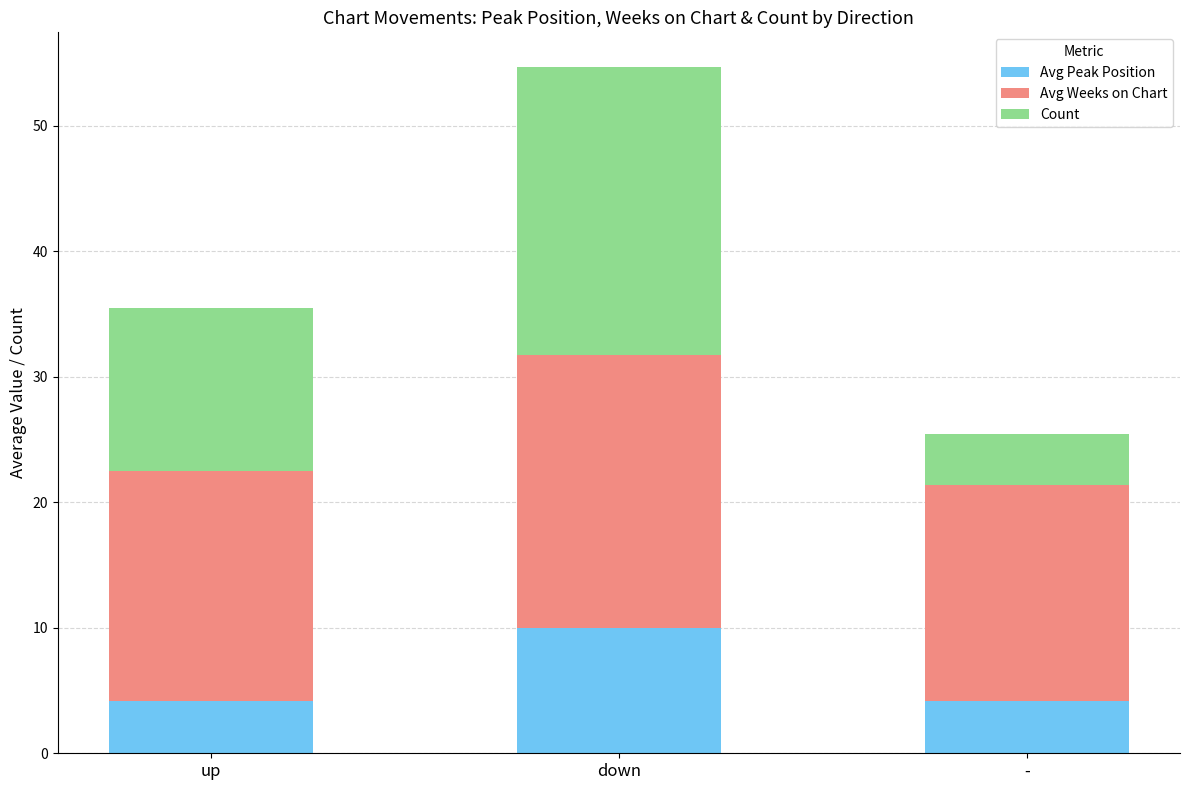

What is the average value of the Avg Peak Position series?

6.1